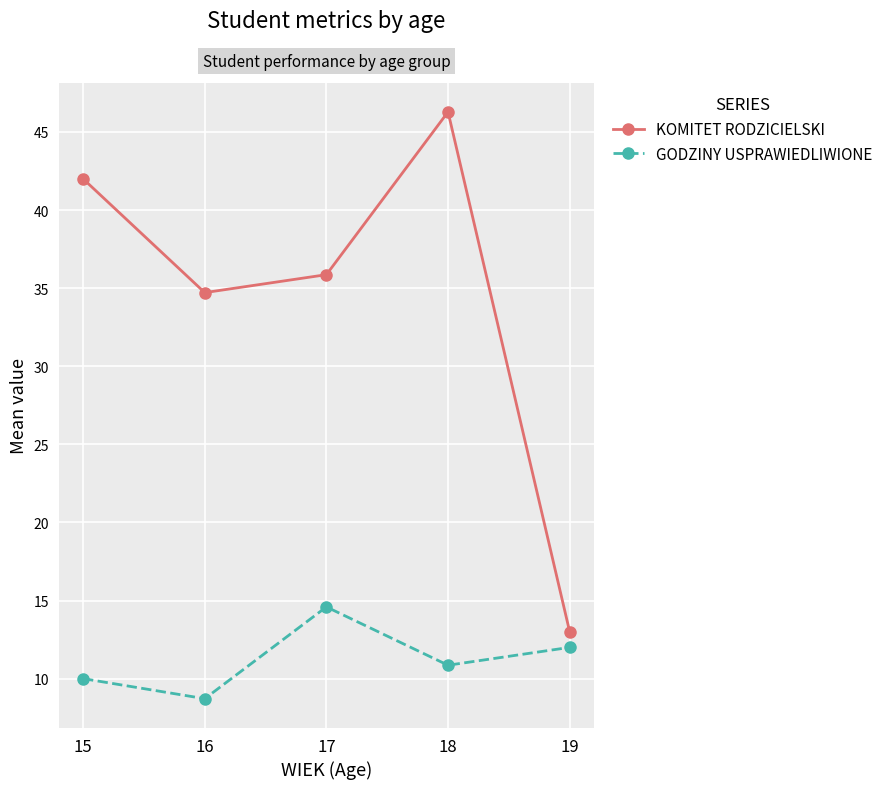

At how many categories does at least one series exceed 25?

4